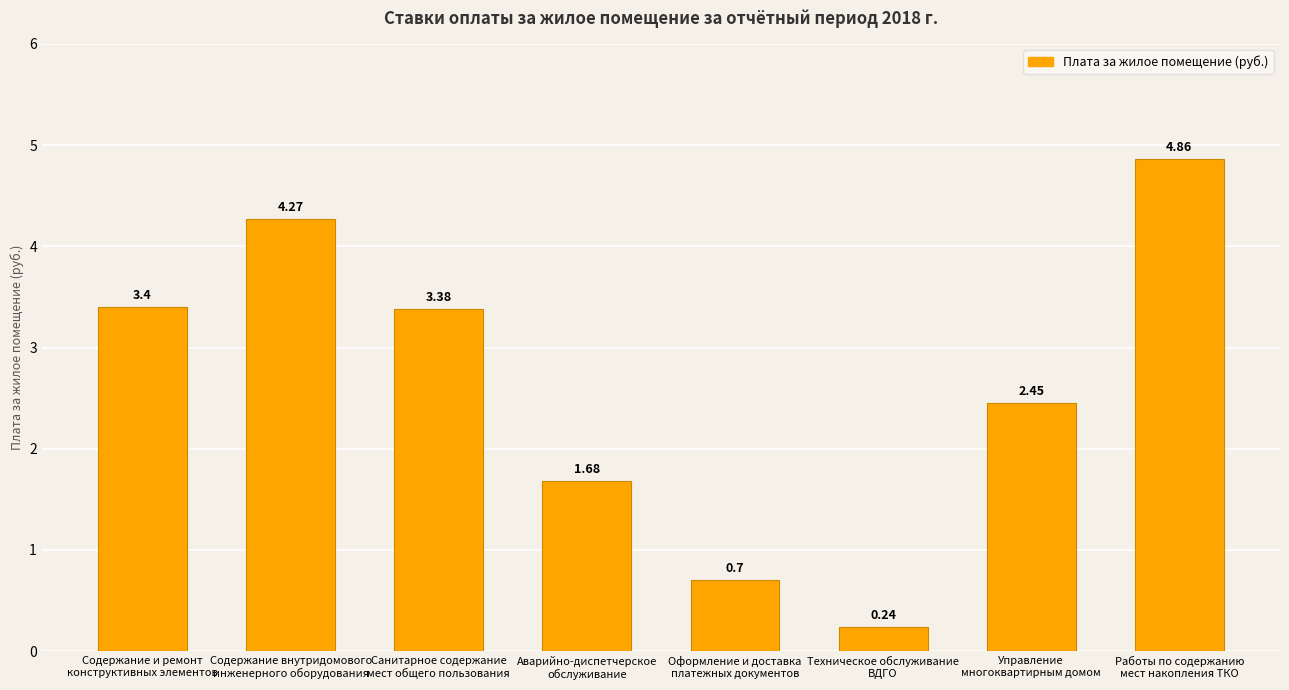

True or false: the data shows 0.7 at Управление
многоквартирным домом.

False